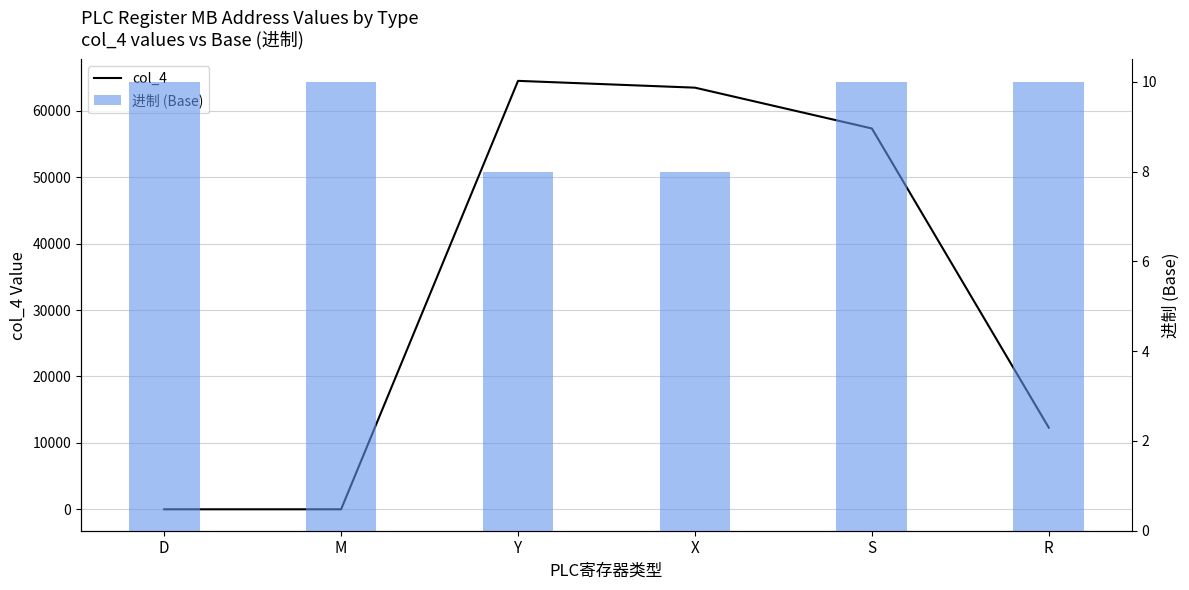

What position from the right is X?

3